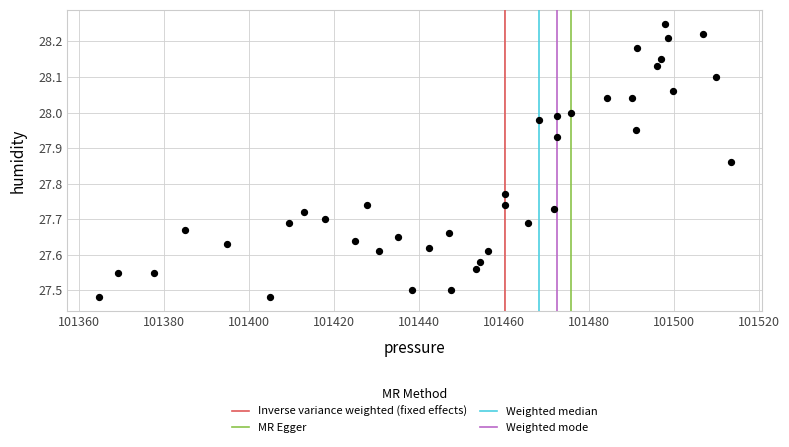

What is the range of Y values (max minus min)?

0.8